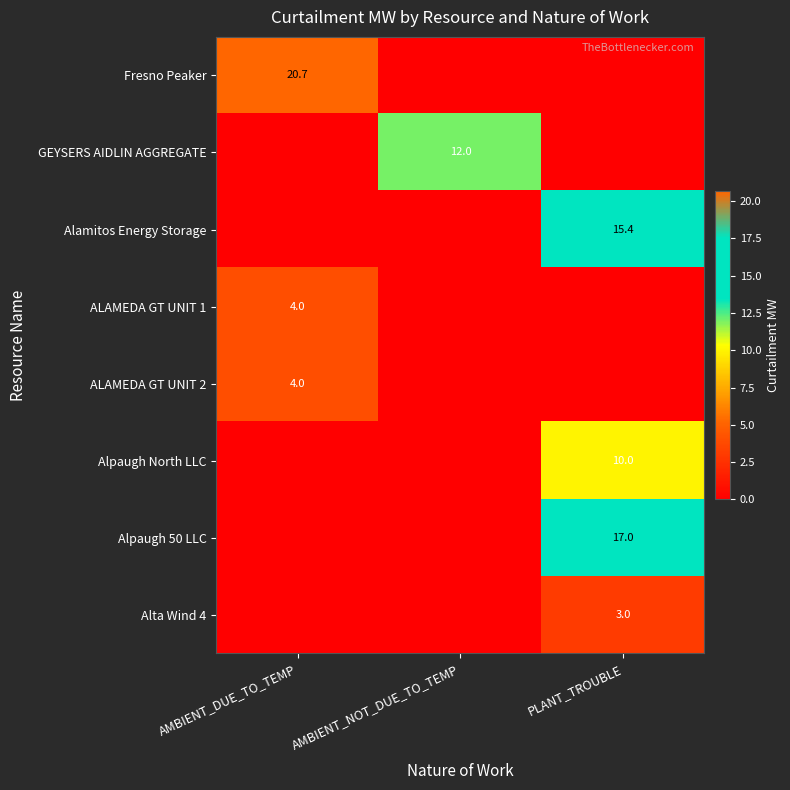

True or false: GEYSERS AIDLIN AGGREGATE has a value of 18.1 at AMBIENT_NOT_DUE_TO_TEMP.

False